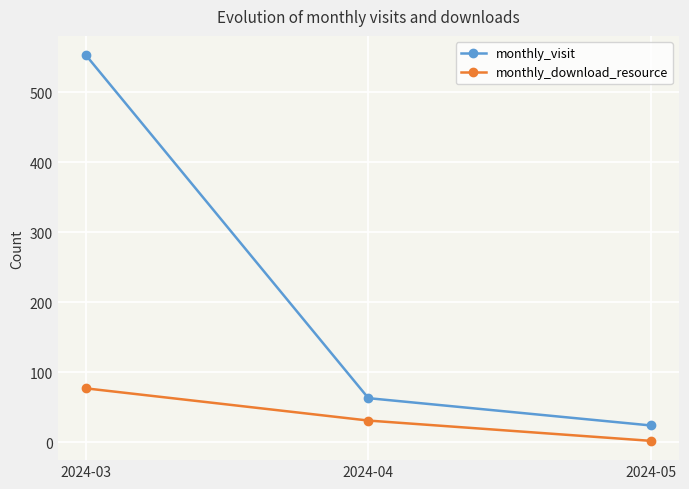

What is the difference between the highest and lowest values at 2024-05?

22